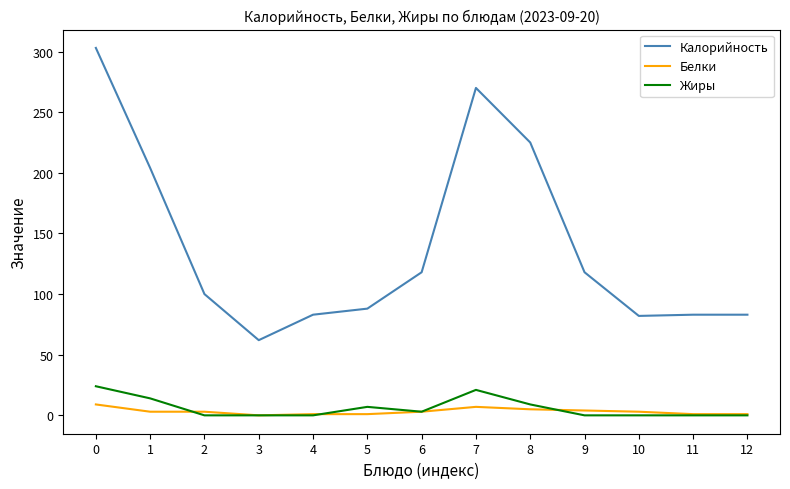

Which series has the largest total across all categories?

Калорийность